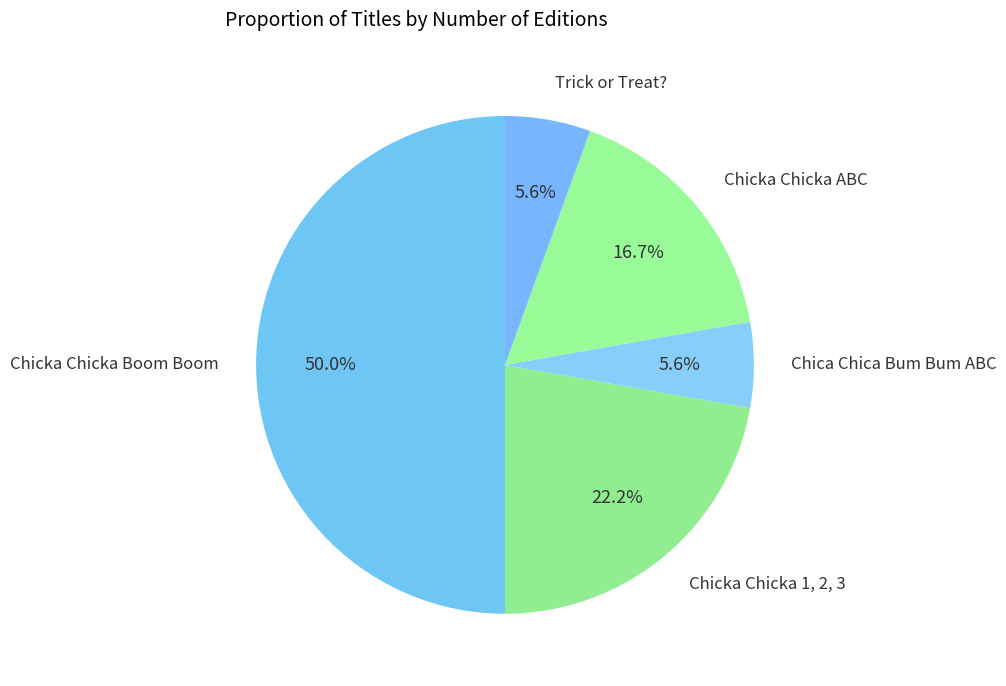

To the nearest percent, what is the average slice percentage?

20%